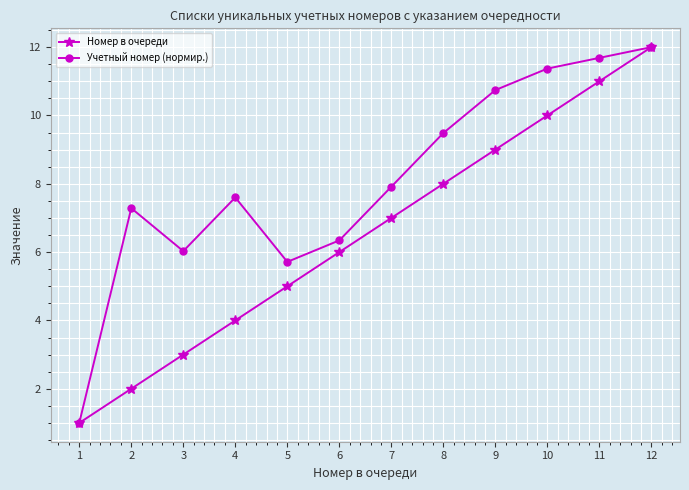

How many lines are shown in the chart?

2